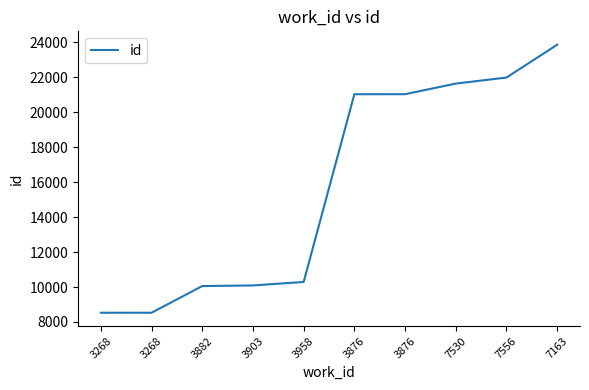

What is the difference between the second highest and second lowest values?

13457